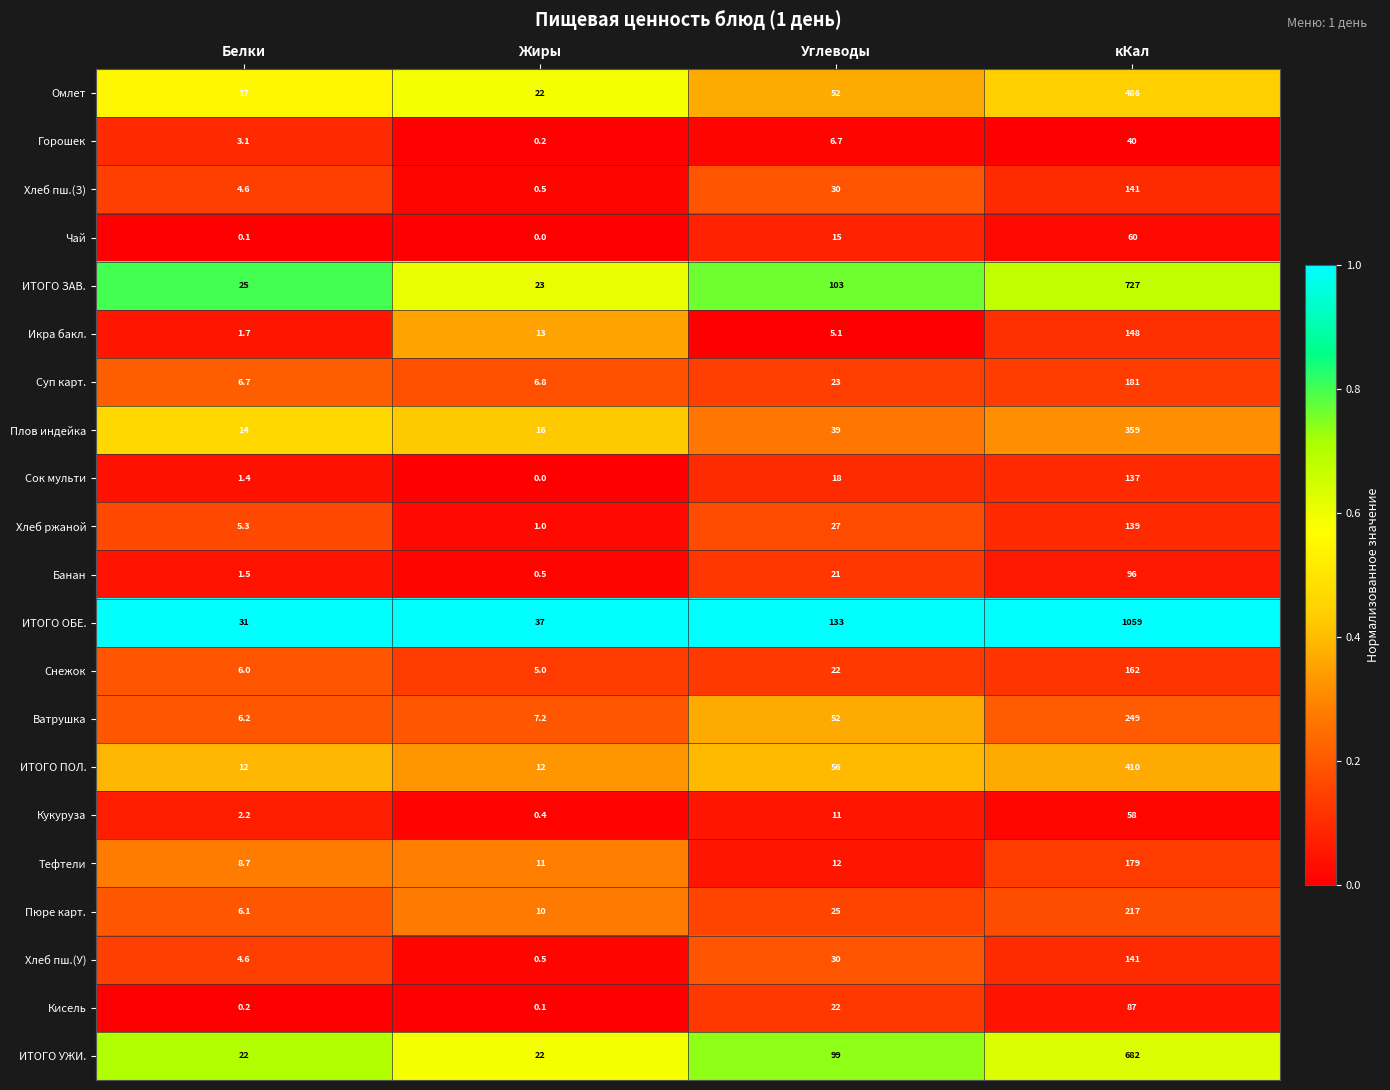

Which series changed the most between Белки and Углеводы?

ИТОГО ОБЕ.